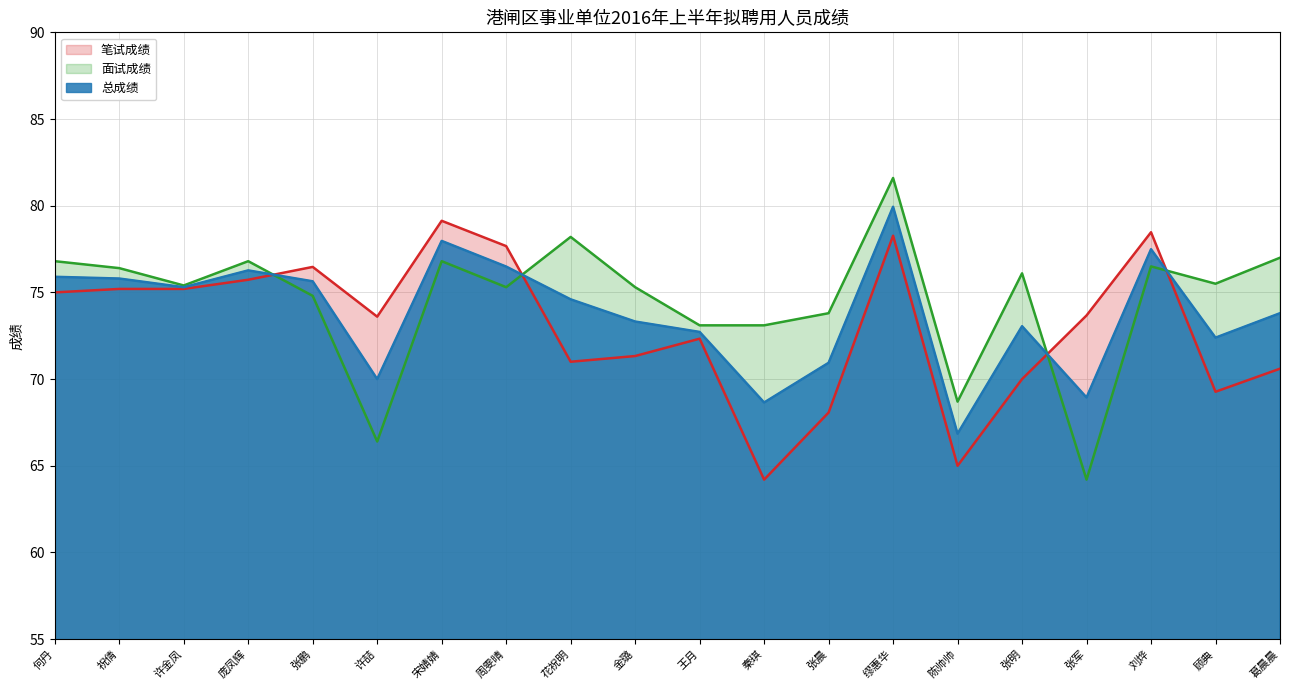

How many lines are shown in the chart?

3